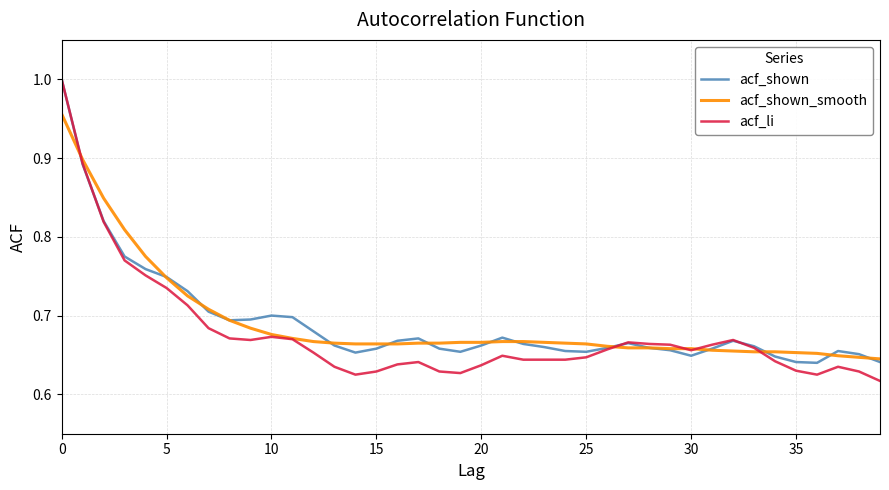

Which series has the largest range (max minus min)?

acf_li